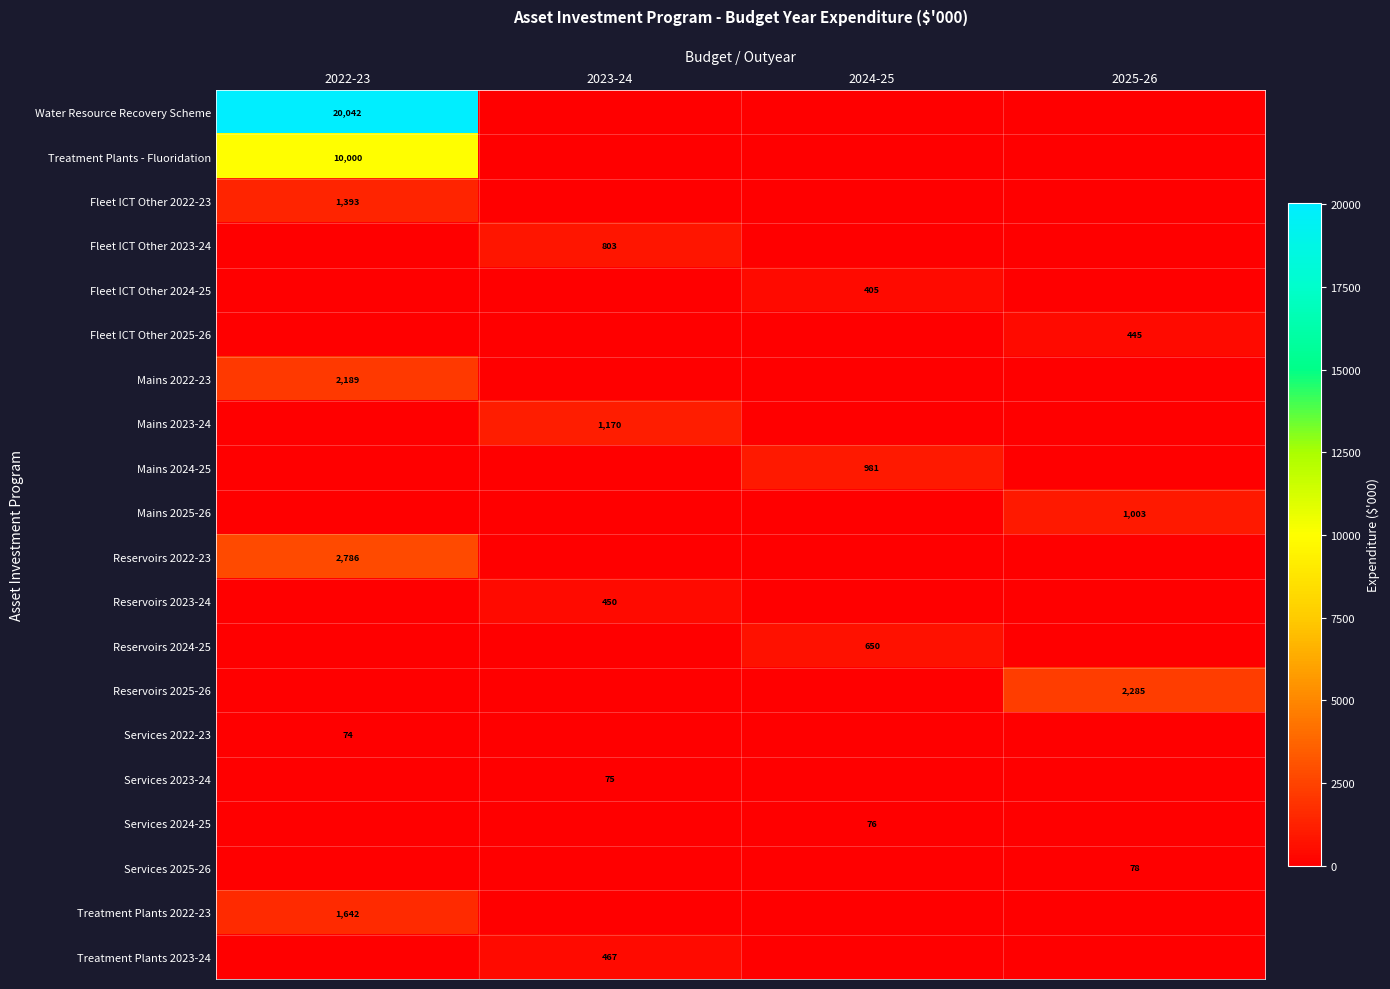

The Services 2022-23 series shows 74 at 2022-23. True or false?

True